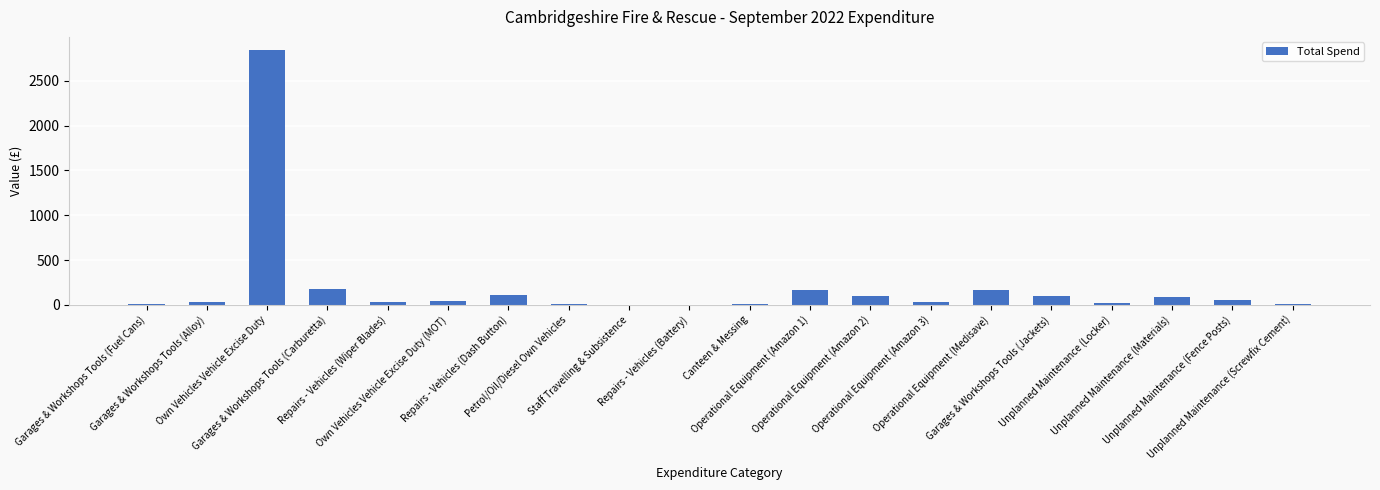

What is the sum of all values?

4038.2